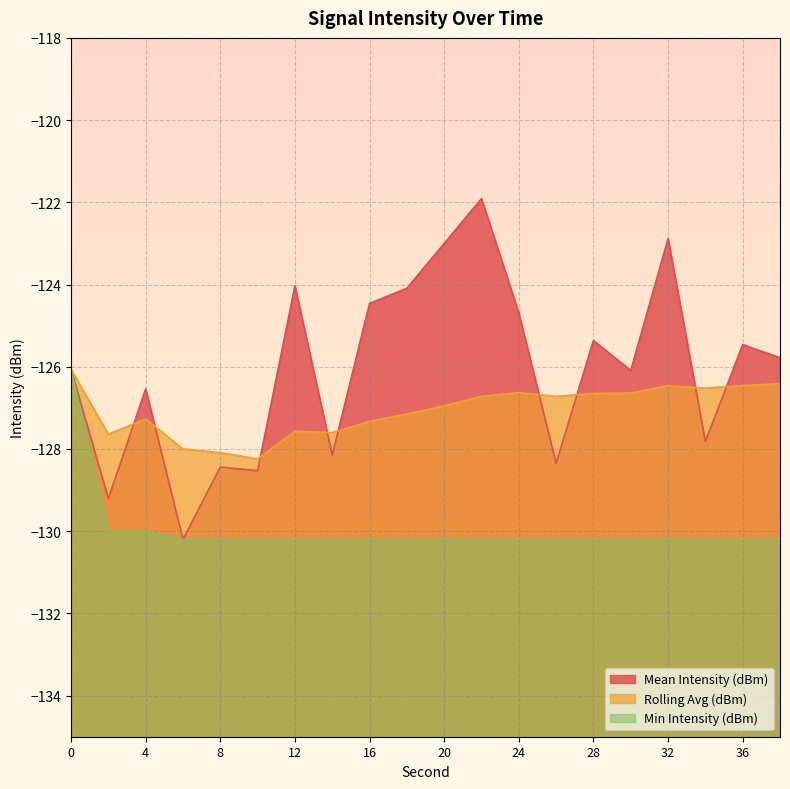

What is the difference between the highest and lowest values at 20?

7.2